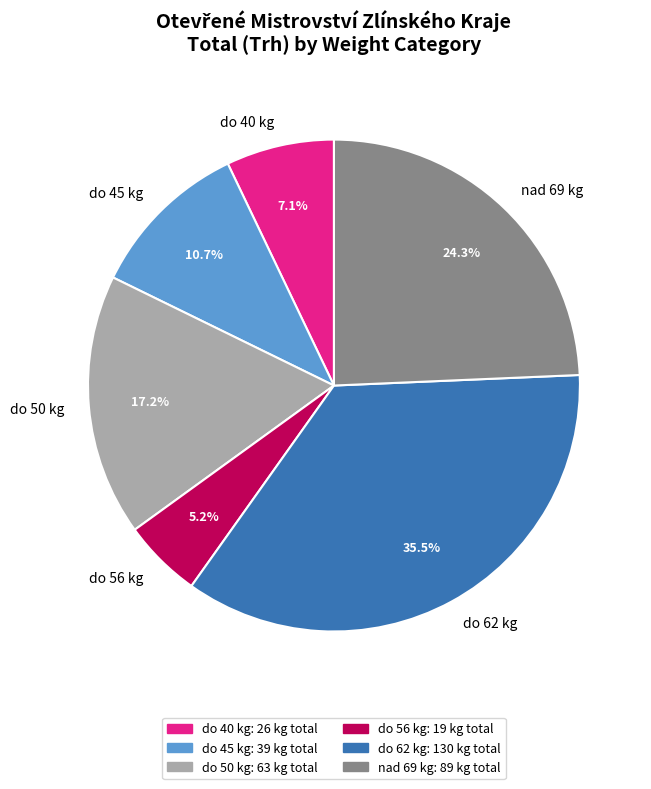

Count the number of slices in the pie.

6